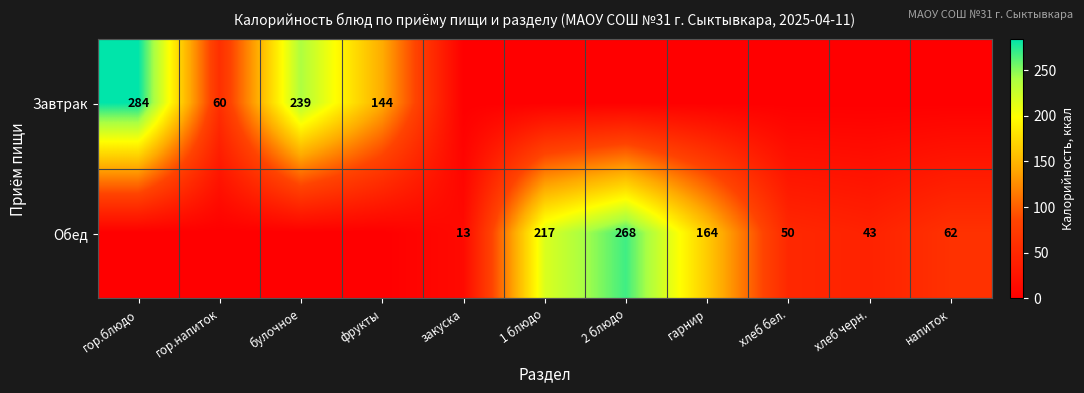

True or false: Обед has a value of 13 at хлеб бел..

False